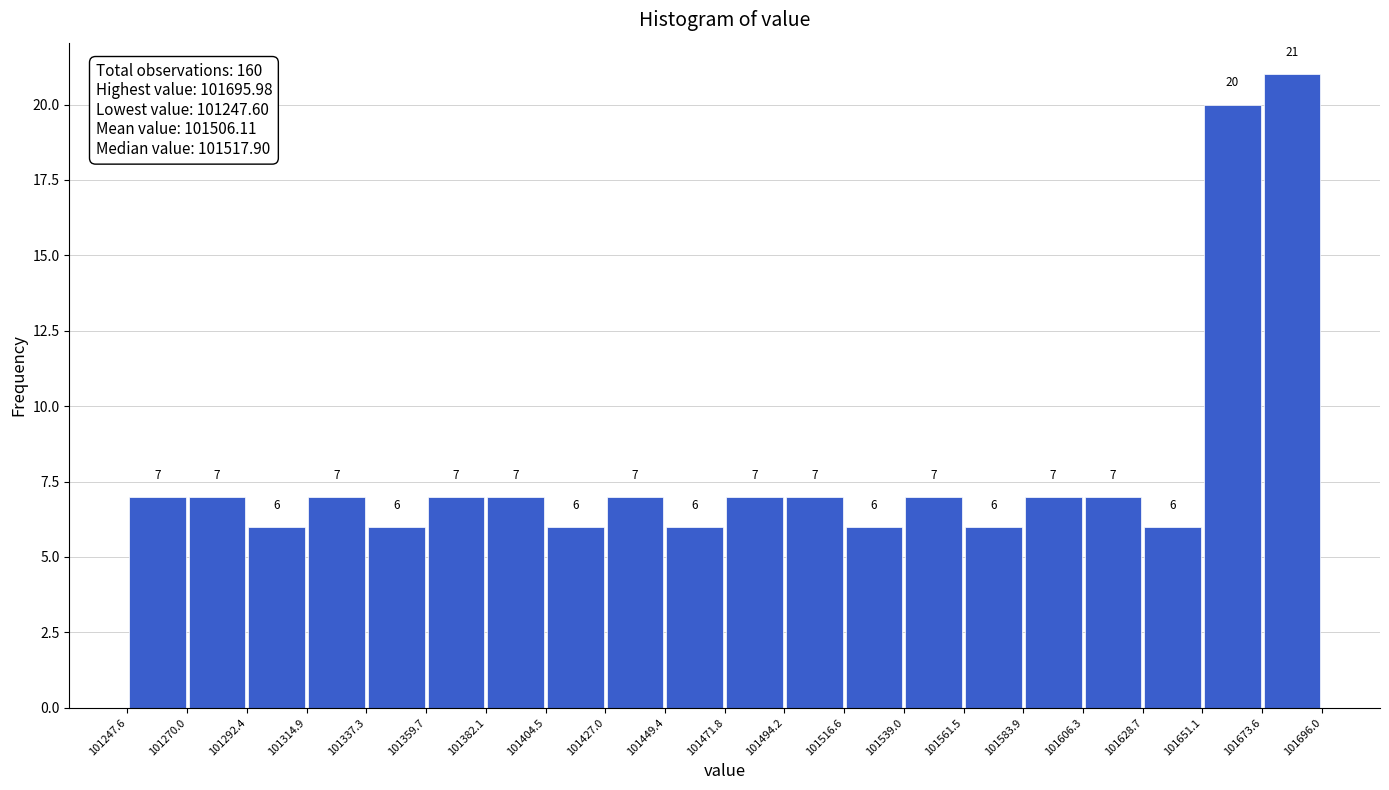

Which range on the x-axis has the tallest bar?

101673.6 to 101696.0